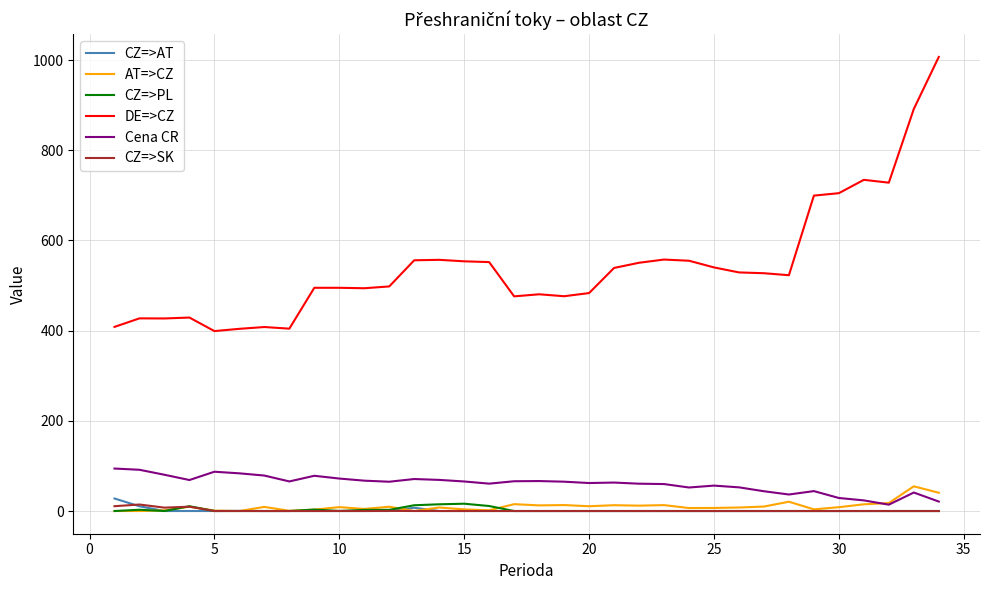

Which series has the largest total across all categories?

DE=>CZ